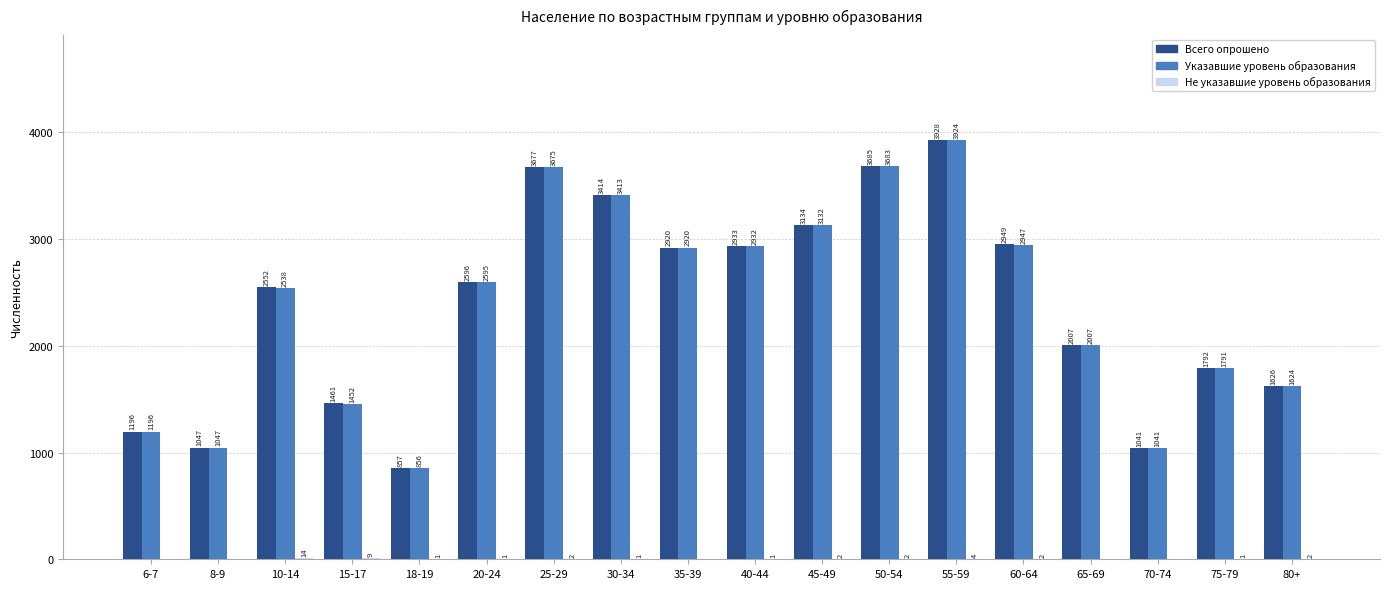

Which series has the largest total across all categories?

Всего опрошено